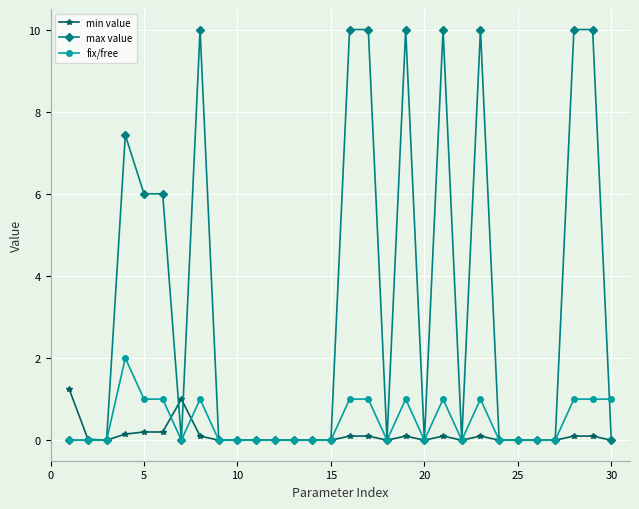

How many data points does each series have?

30